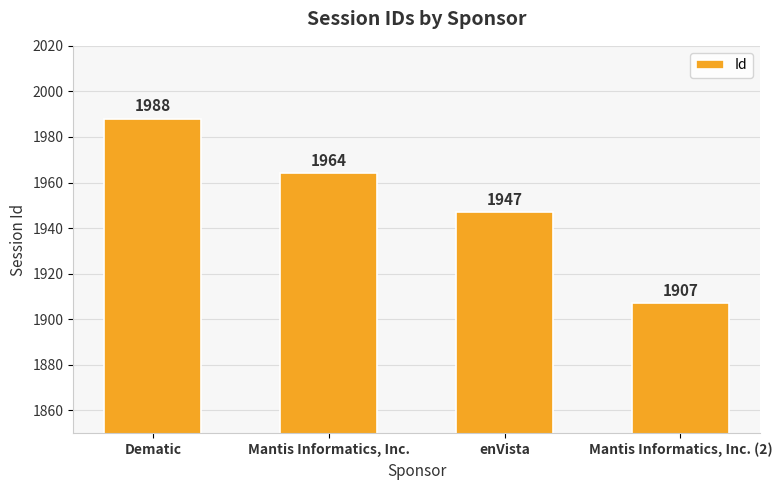

Reading left to right, extract all data points from this chart.

Dematic=1988	Mantis Informatics, Inc.=1964	enVista=1947	Mantis Informatics, Inc. (2)=1907